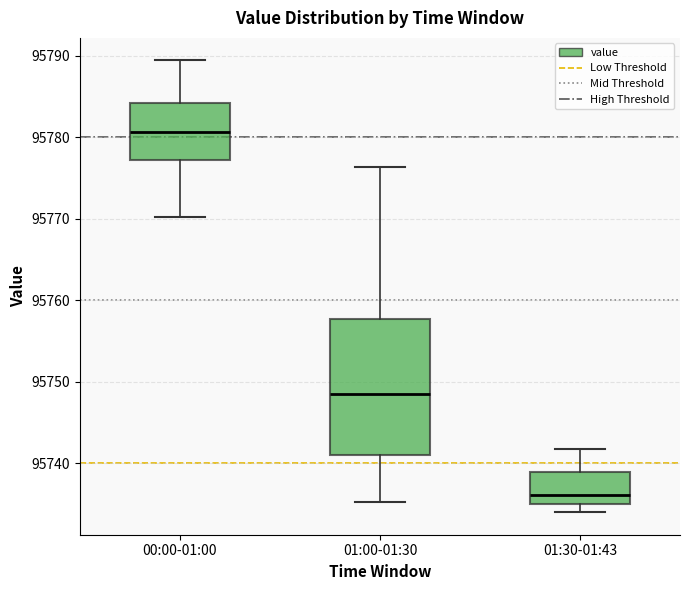

Where does the lower whisker of the box for 01:00-01:30 end on the y-axis? The values are not printed on the chart, so give them approximately, as read against the axis.

95735